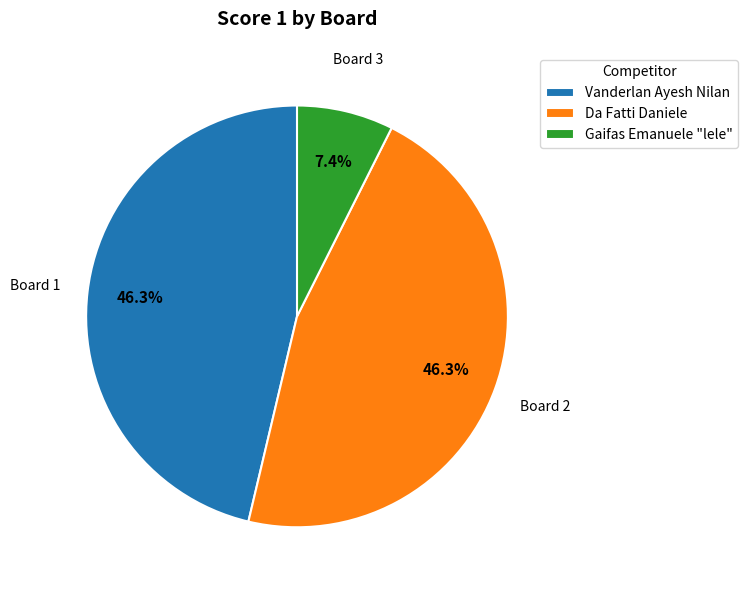

Does Vanderlan Ayesh Nilan represent more than half of the total?

No